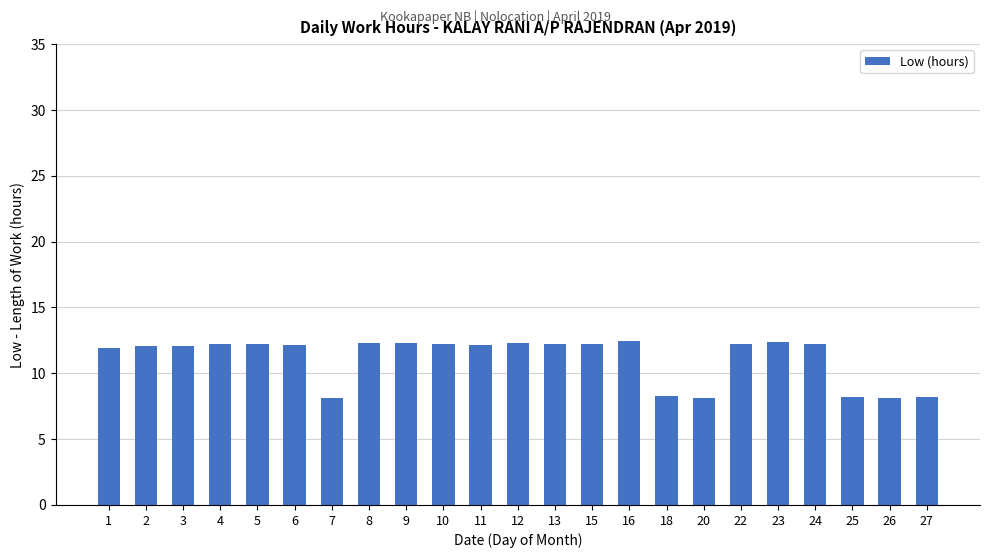

What is the ratio of the value at 13 to the value at 11?

1.0